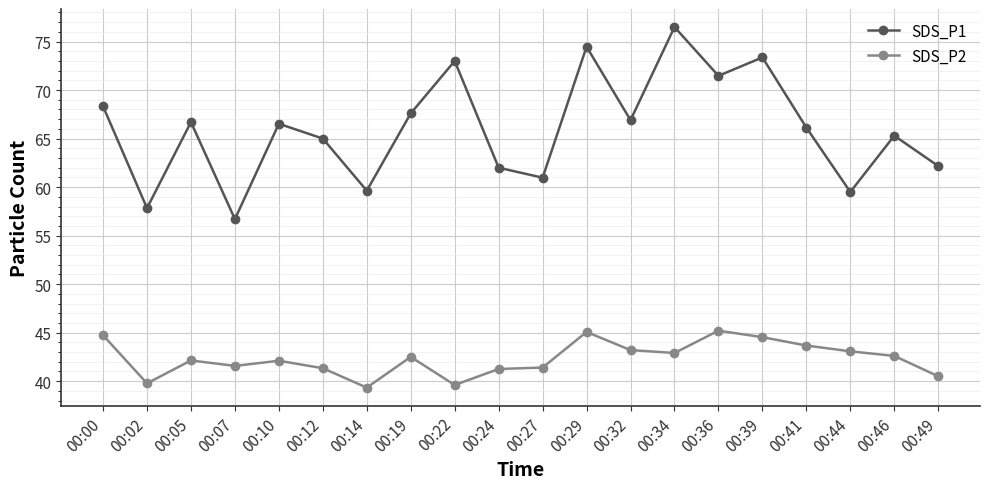

Which series has the largest range (max minus min)?

SDS_P1